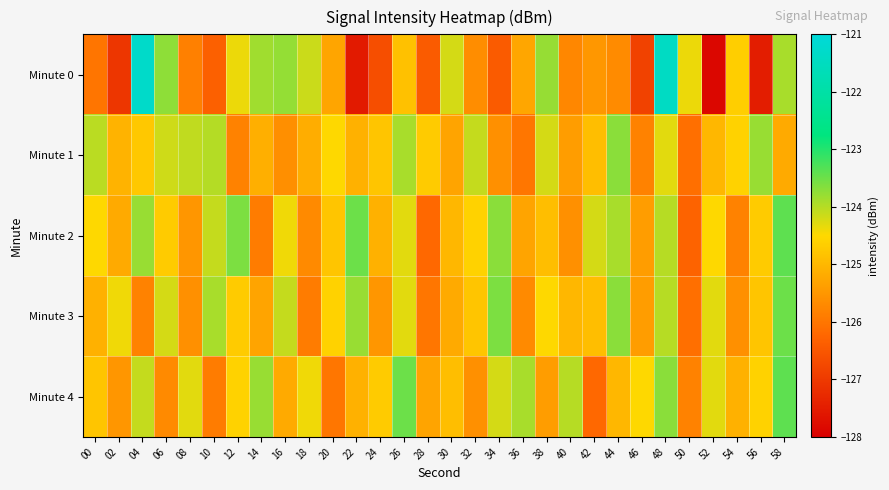

What is the total value across all series at 48?

-617.4